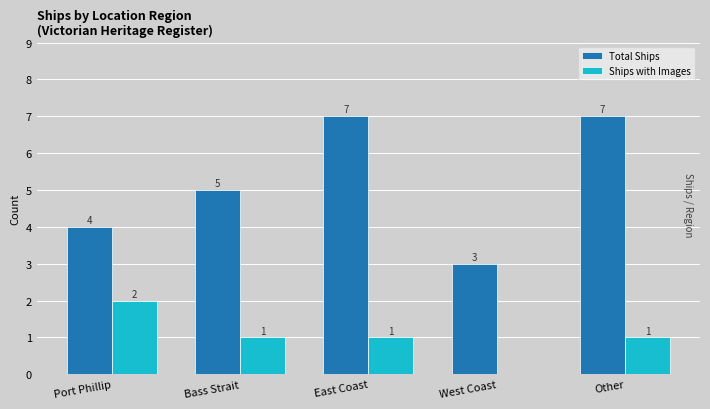

What is the average value of the Total Ships series?

5